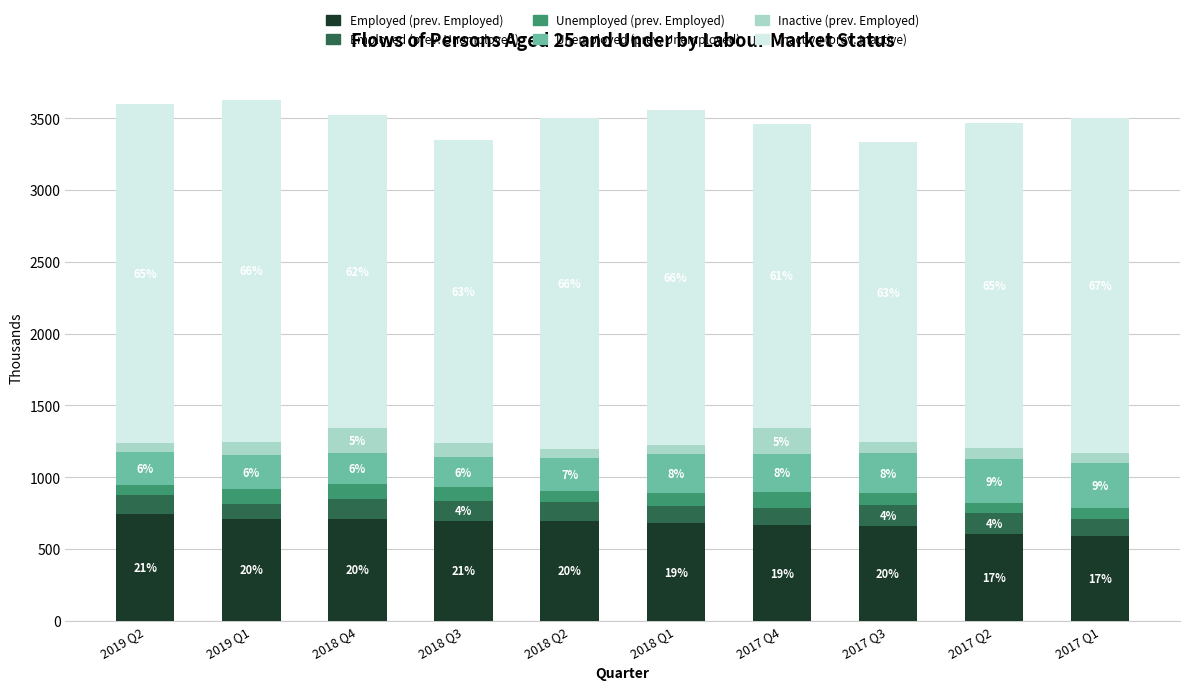

Are the bars horizontal?

No